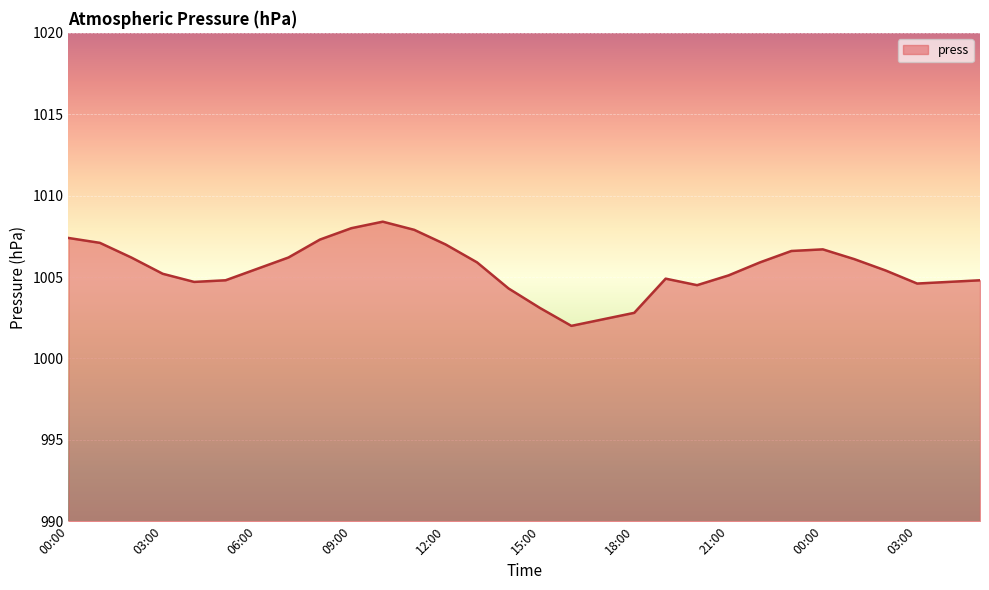

What is the maximum value shown in the chart?

1008.4